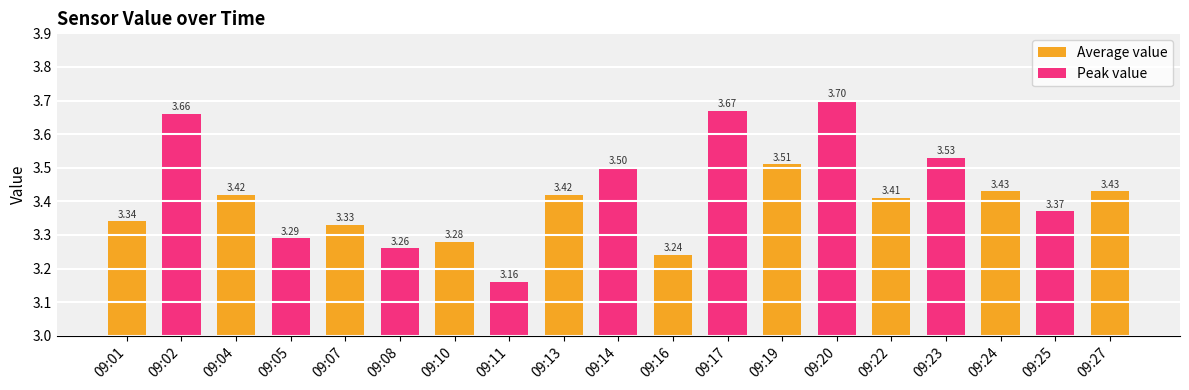

True or false: the data shows 3.7 at 09:17.

True